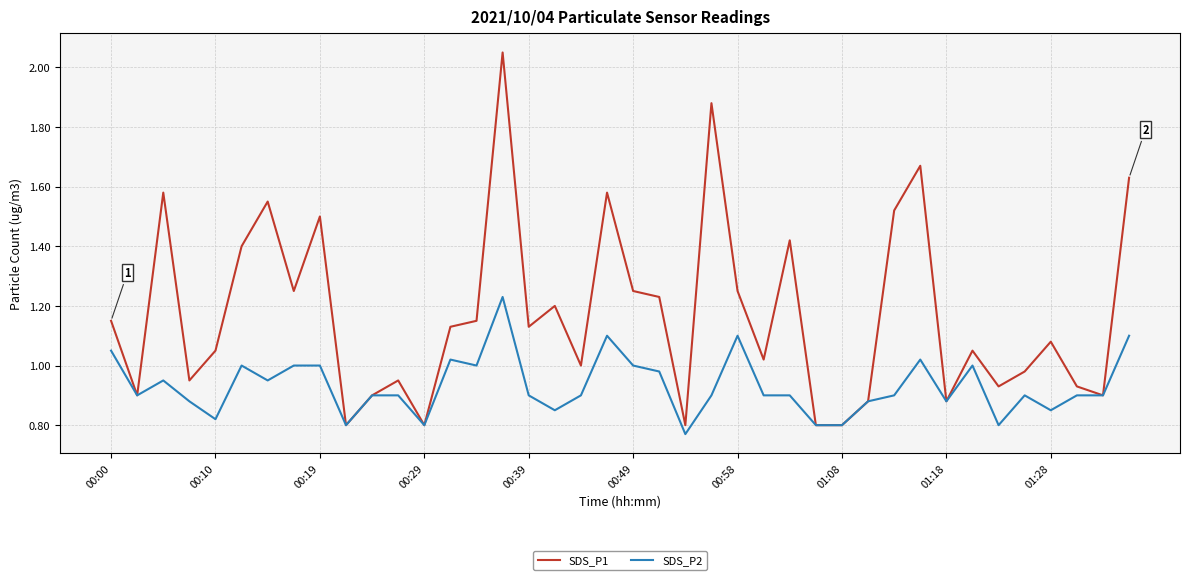

Which series has the largest range (max minus min)?

SDS_P1